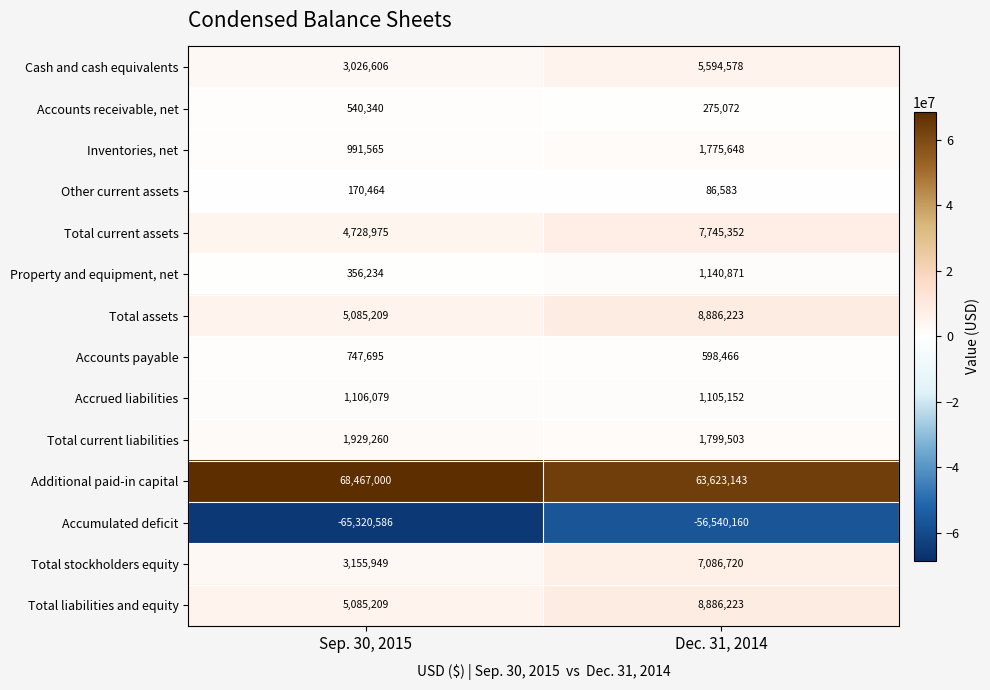

At how many categories does at least one series exceed 29079529?

2